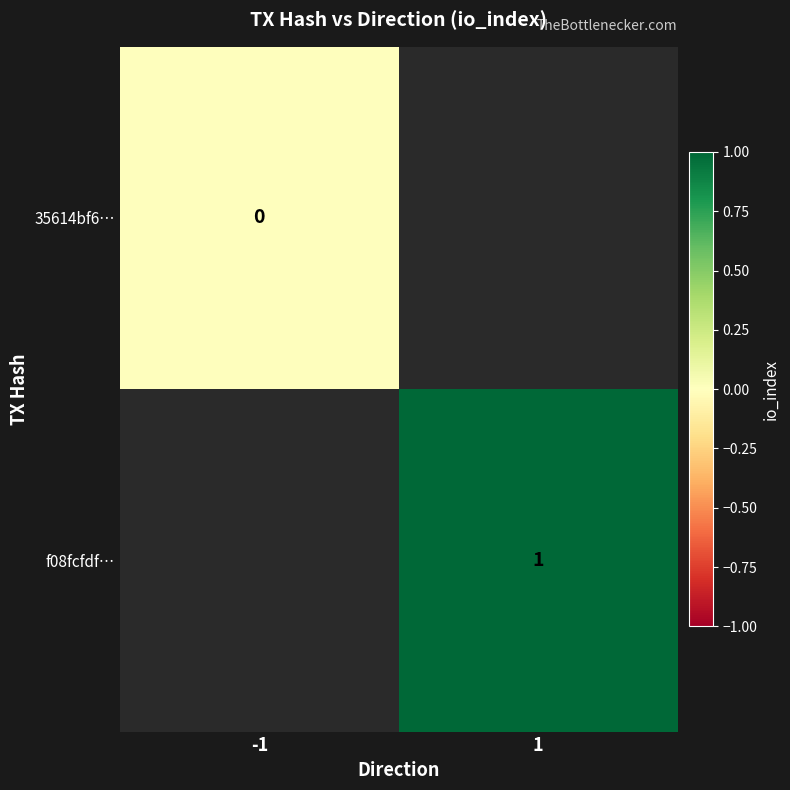

The f08fcfdf… series shows 1 at 1. True or false?

True